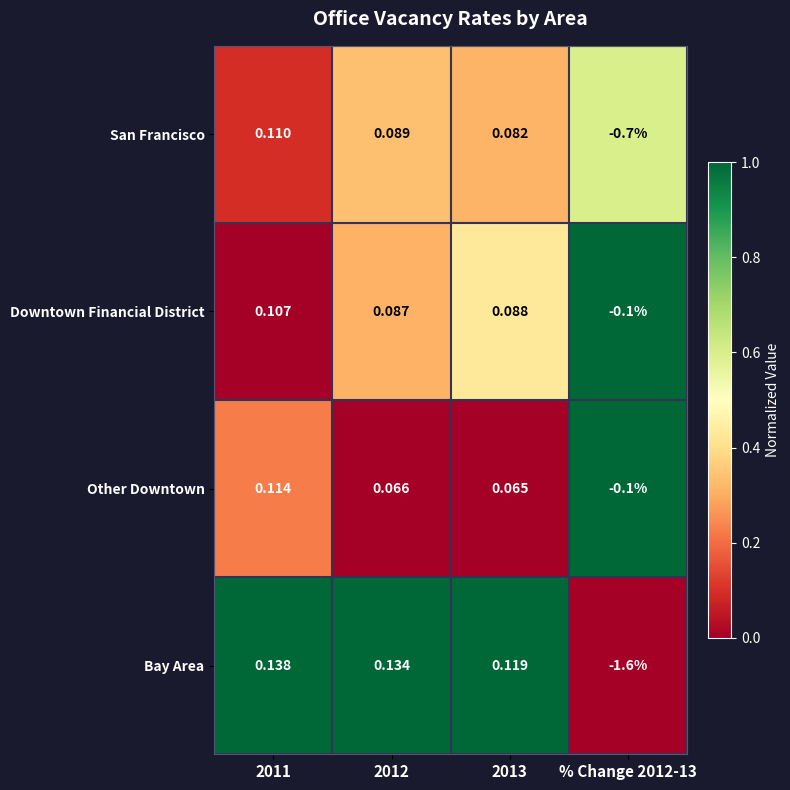

Rank the series by their maximum value, from highest to lowest.

Bay Area, Other Downtown, San Francisco, Downtown Financial District